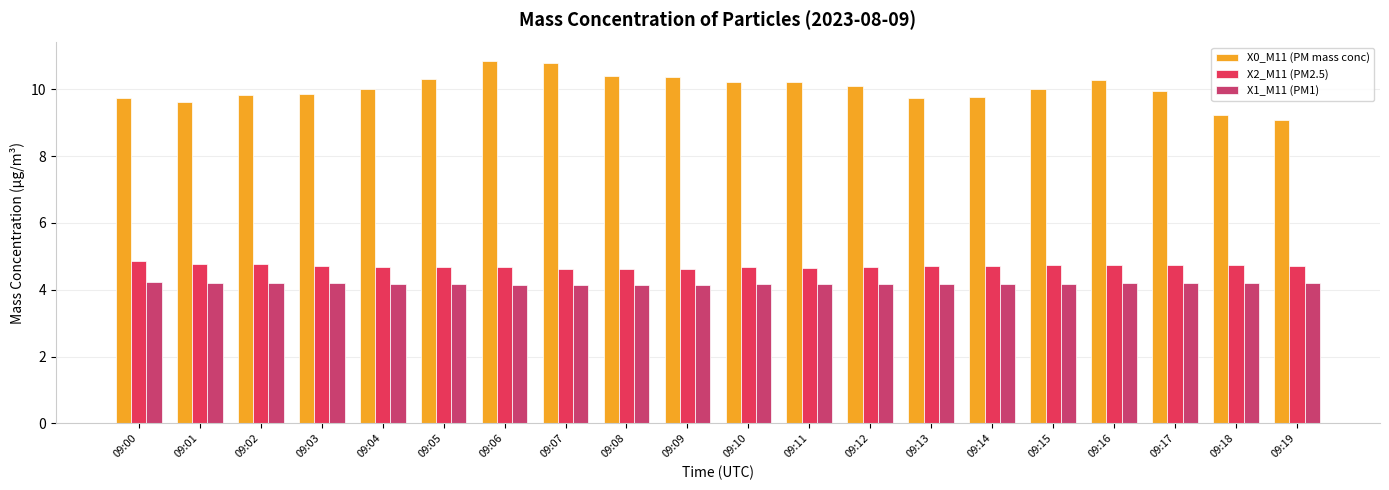

What is the value of the X2_M11 (PM2.5) bar at the 20th from the left?

4.7